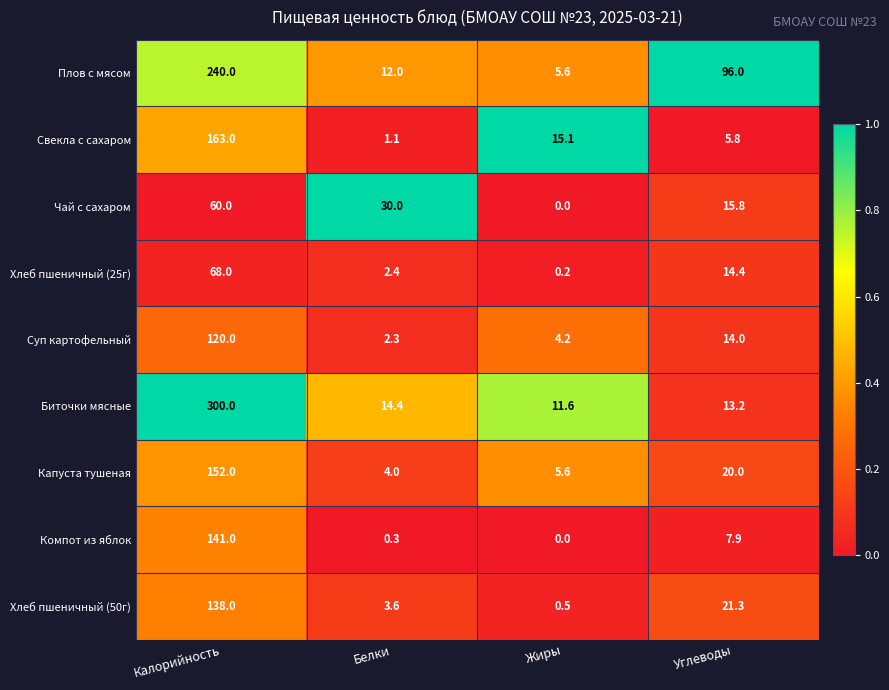

Which series has the widest spread of values?

Биточки мясные